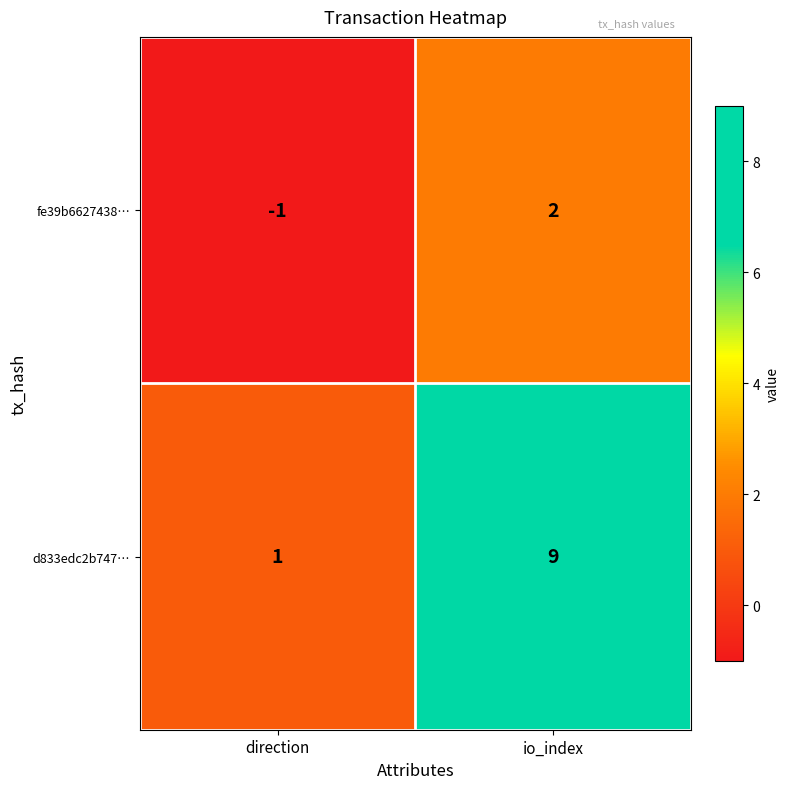

The fe39b6627438… series shows 2 at io_index. True or false?

True